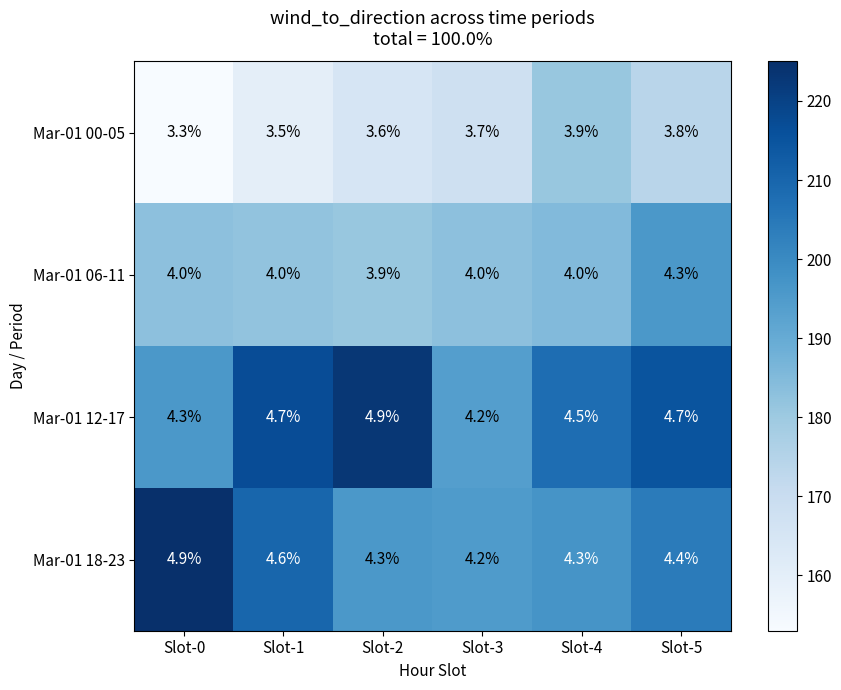

What is the greatest value displayed?

4.9